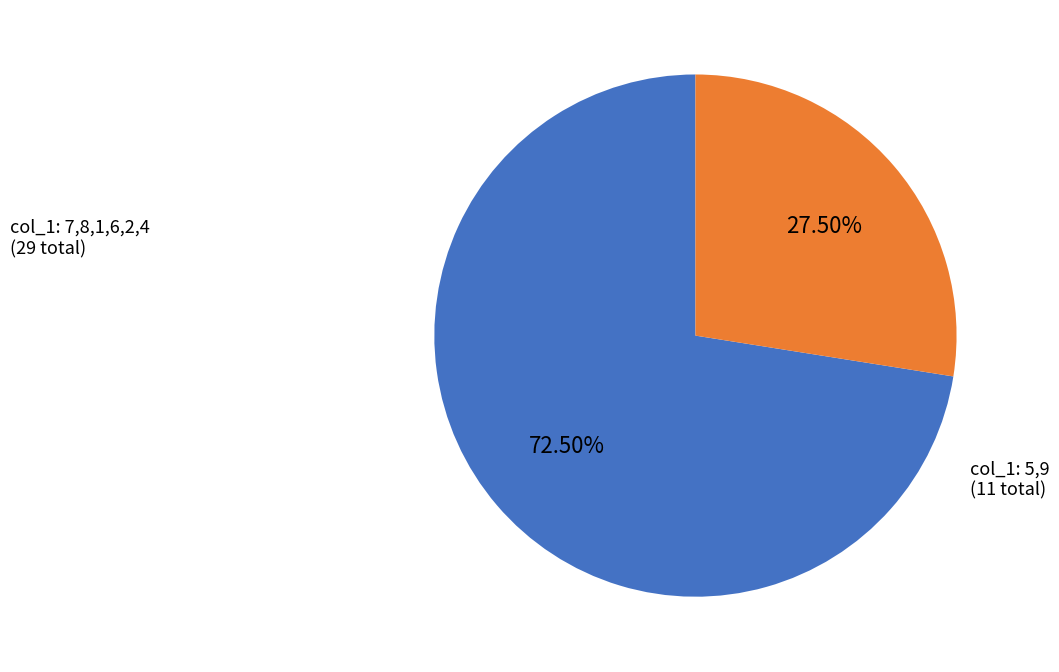

How many slices are in this pie chart?

2